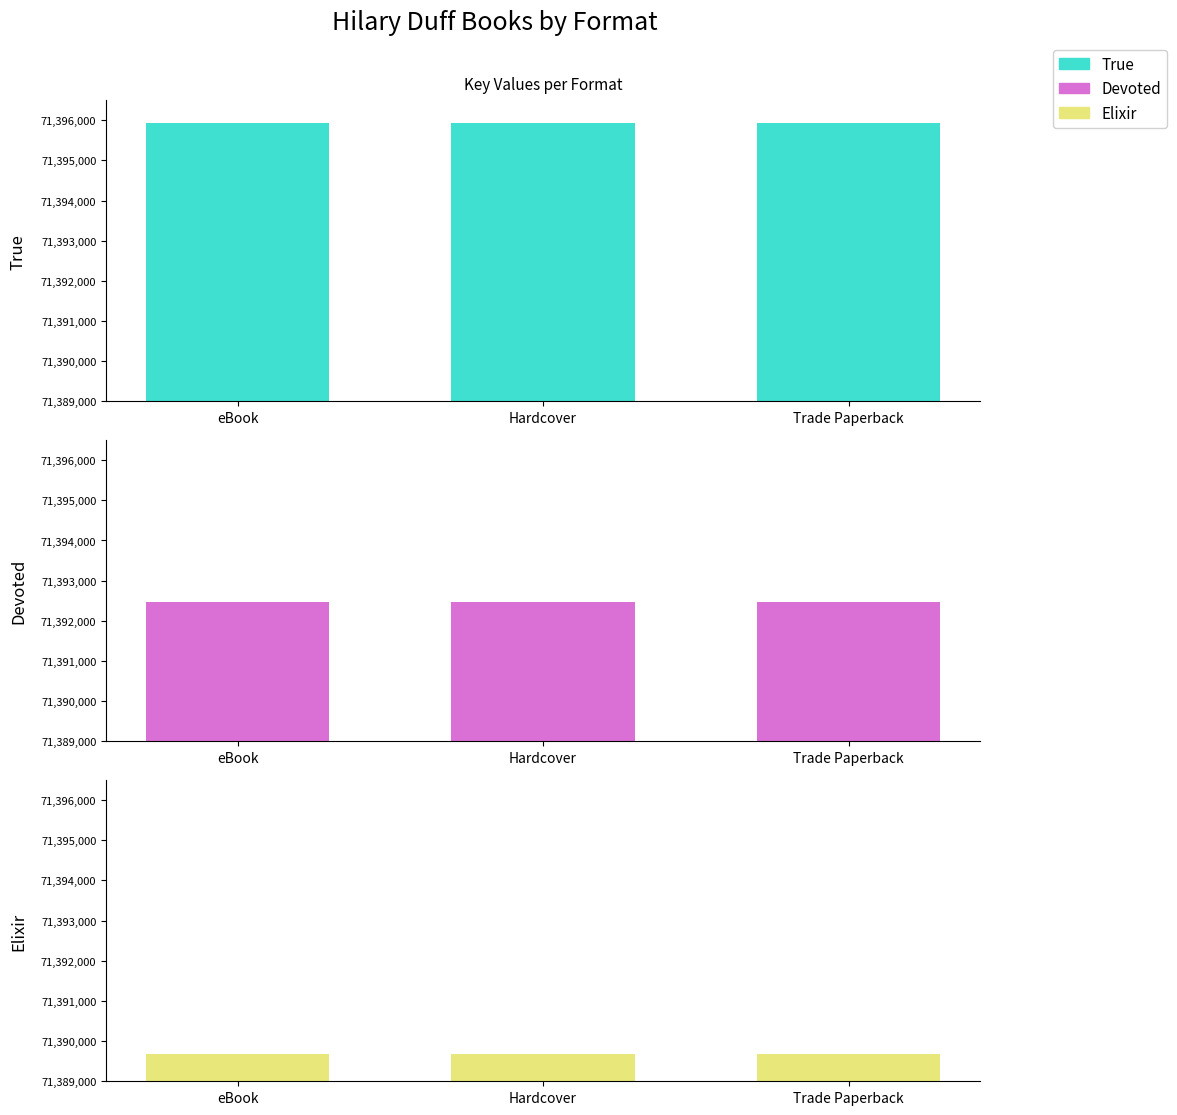

What is the spread (max minus min) of values at eBook?

6256